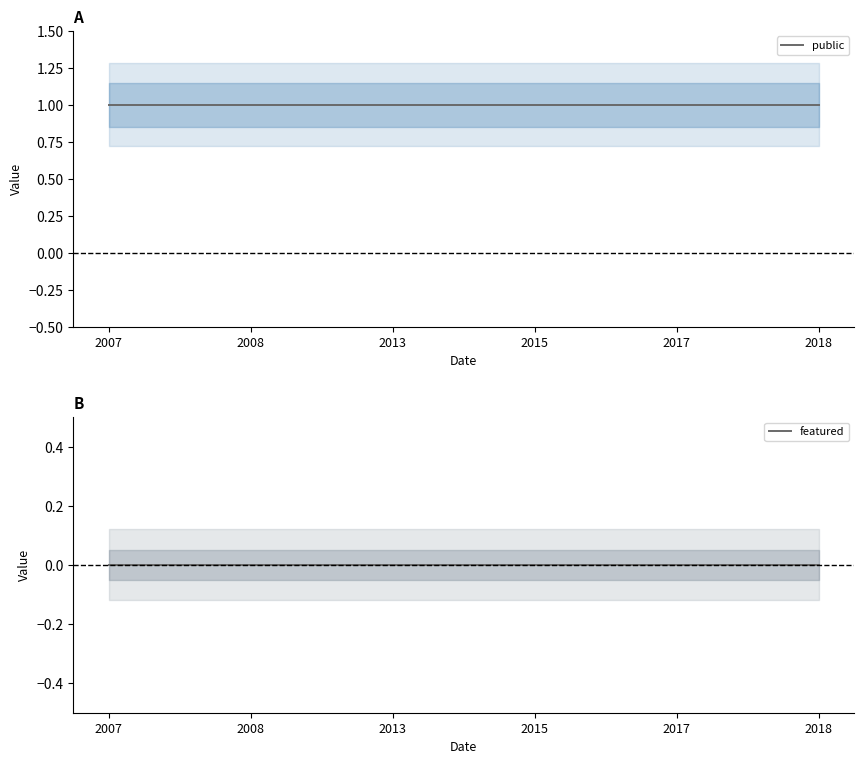

True or false: featured and public cross at least once.

False